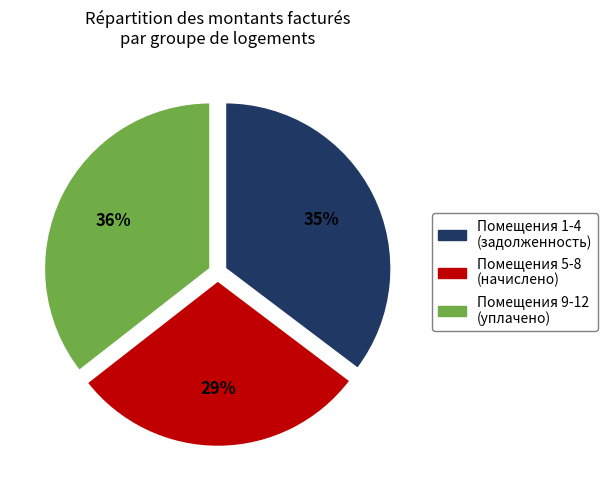

To the nearest percent, what is the average slice percentage?

33%